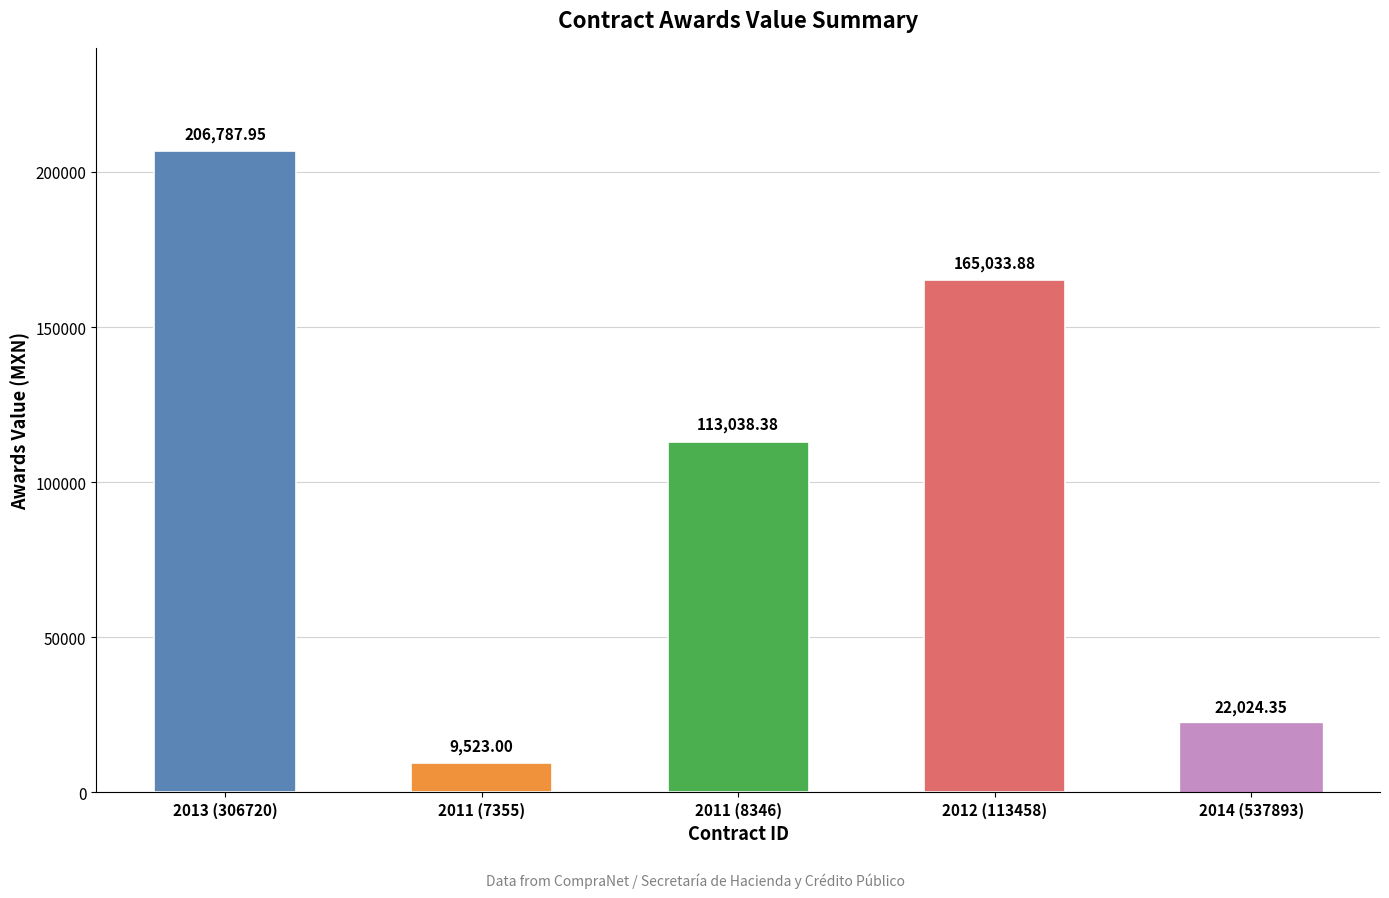

What is the difference between the values at 2012 (113458) and 2011 (7355)?

155510.9